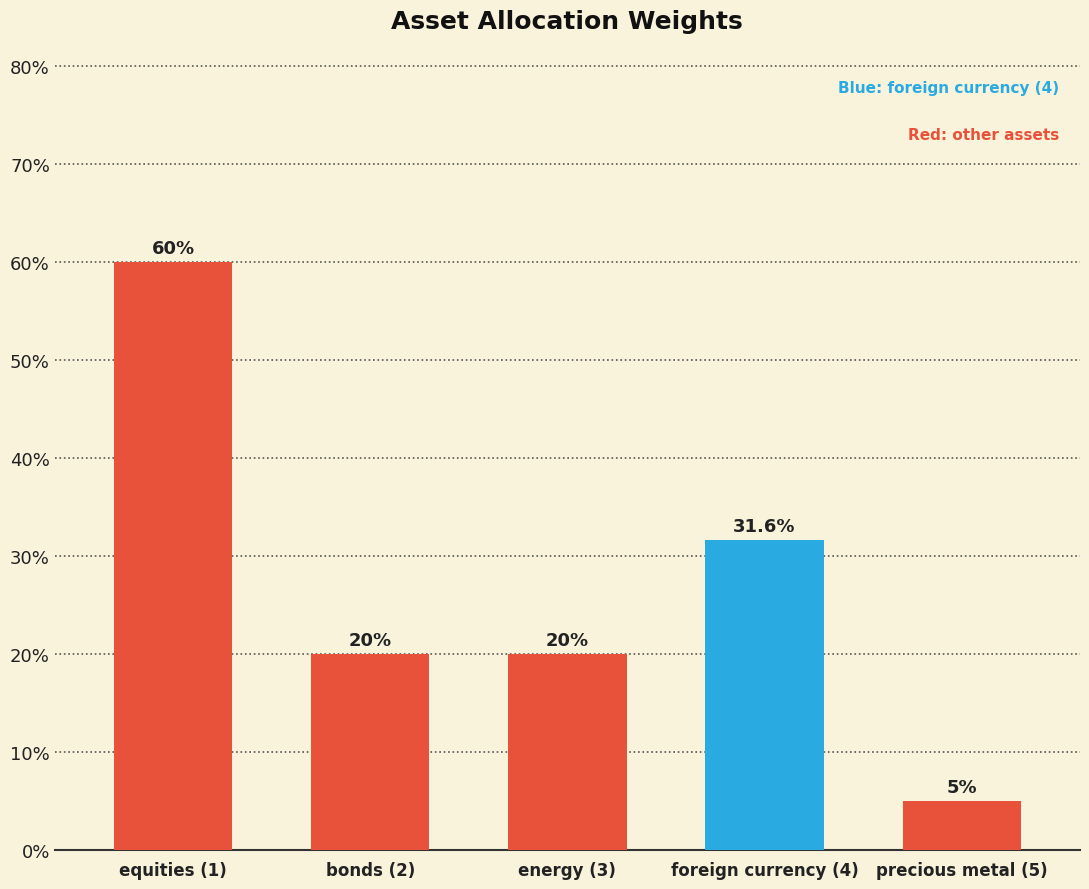

Rank the categories by value from highest to lowest.

equities (1), foreign currency (4), bonds (2), energy (3), precious metal (5)